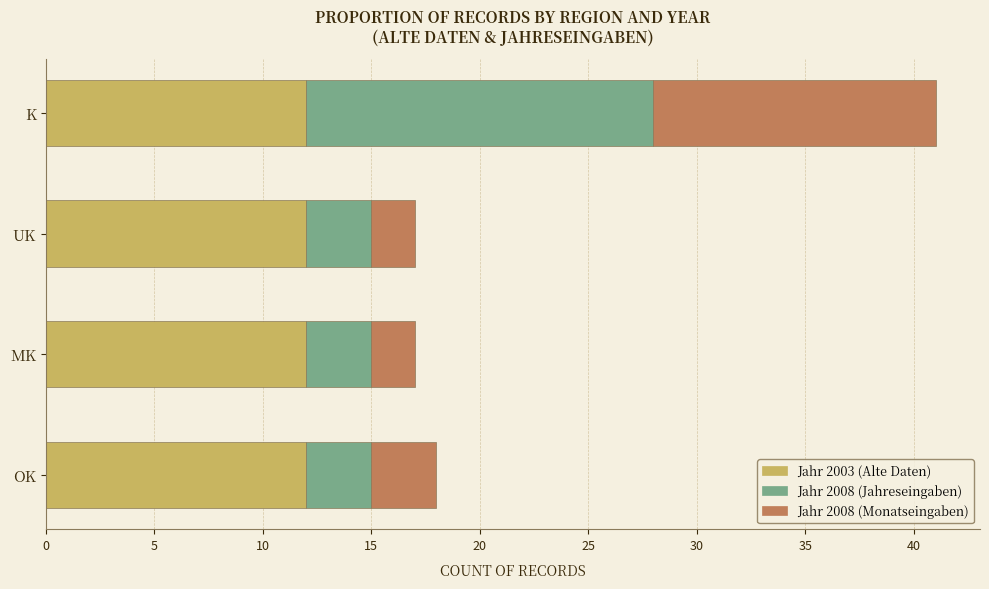

What is the highest value of the Jahr 2003 (Alte Daten) series?

12